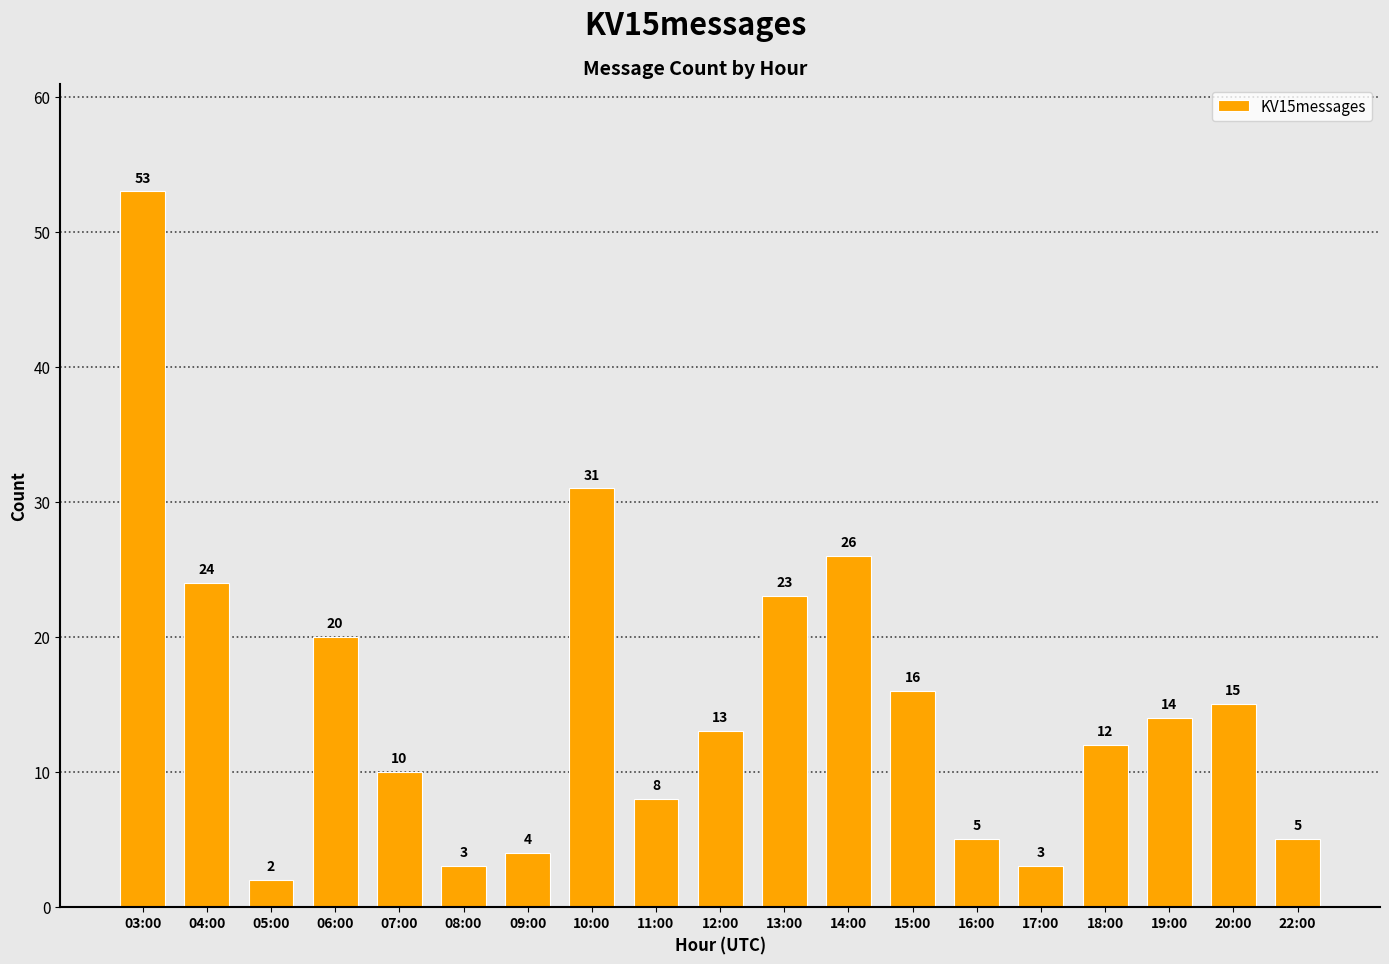

Reading left to right, transcribe all the data shown in this chart.

53	24	2	20	10	3	4	31	8	13	23	26	16	5	3	12	14	15	5